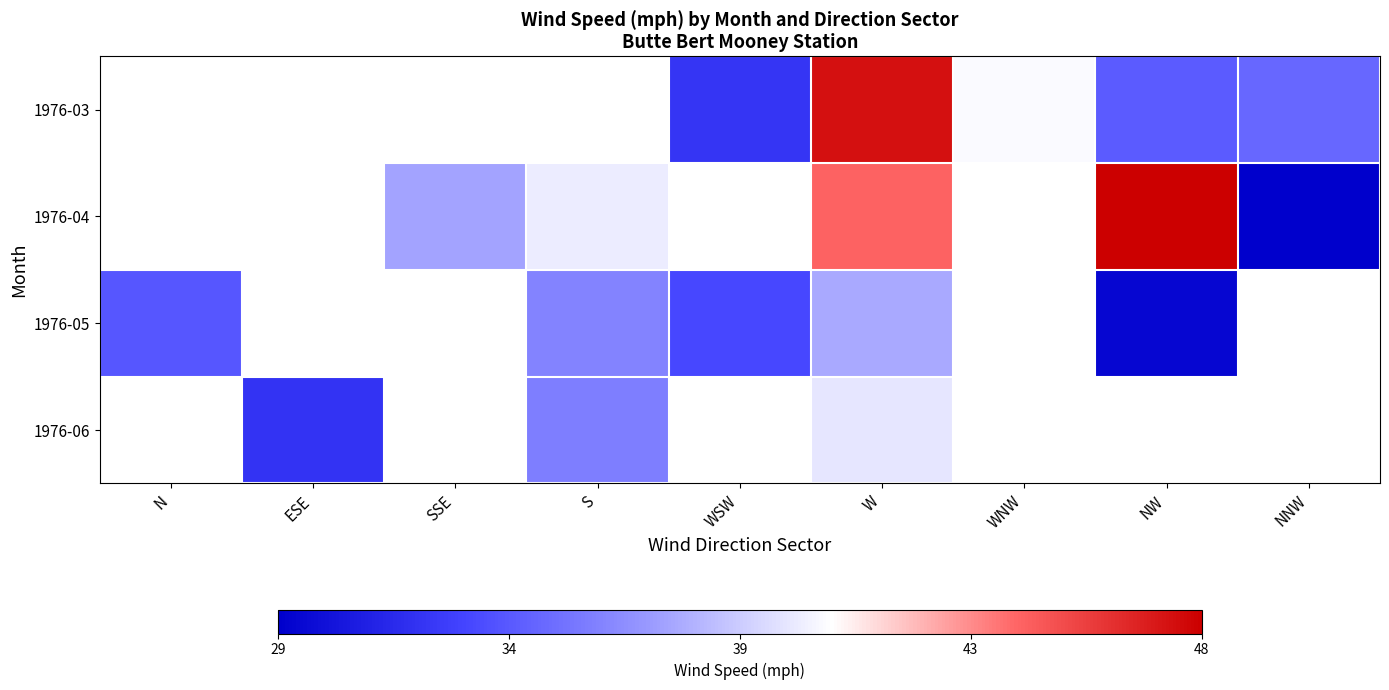

Which series has the largest range (max minus min)?

1976-05